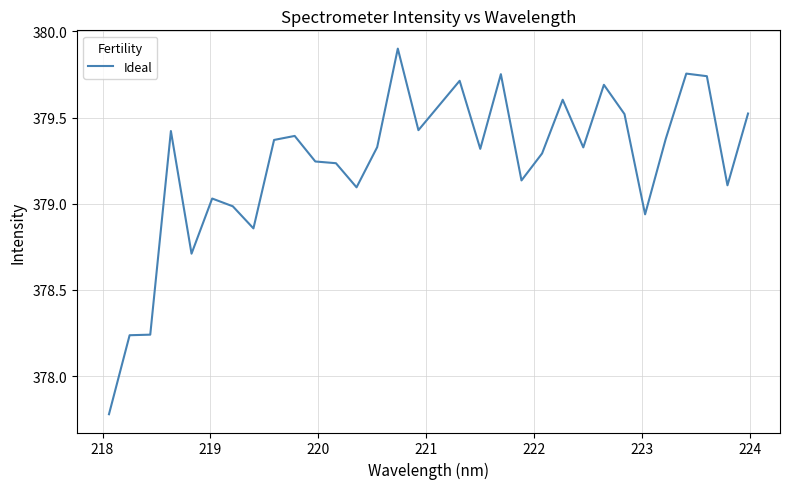

What is the smallest value displayed?

377.8